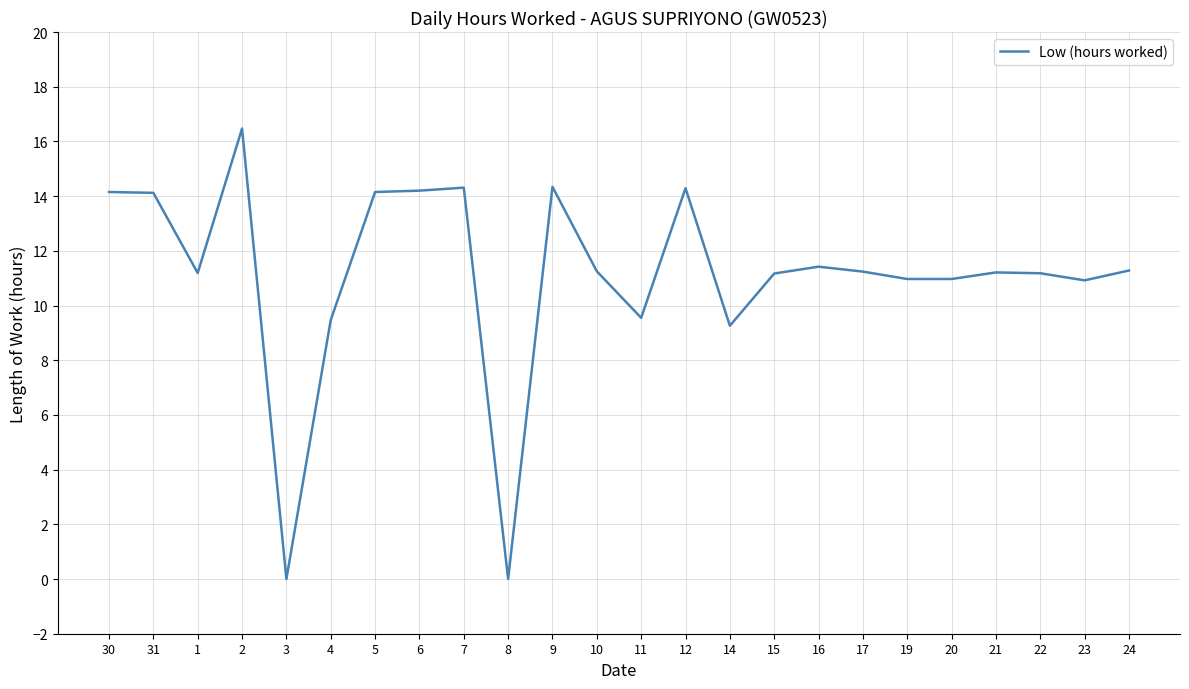

What position from the left is 17?

18